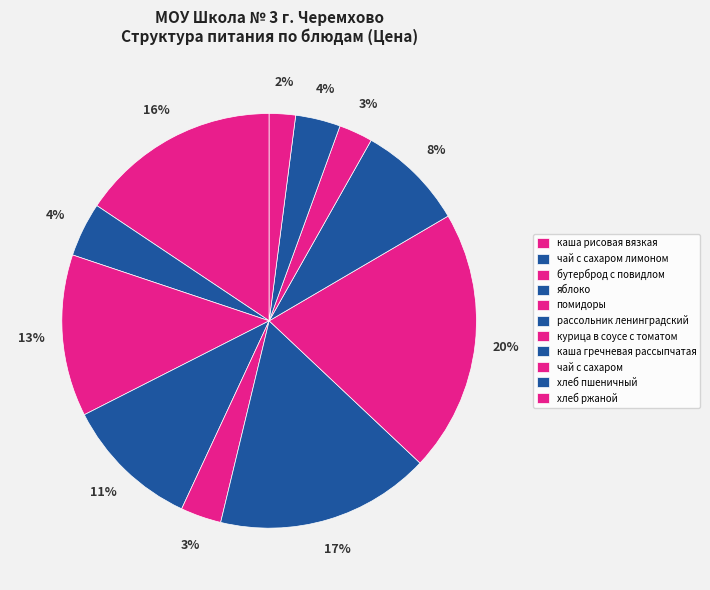

Count the number of slices in the pie.

11